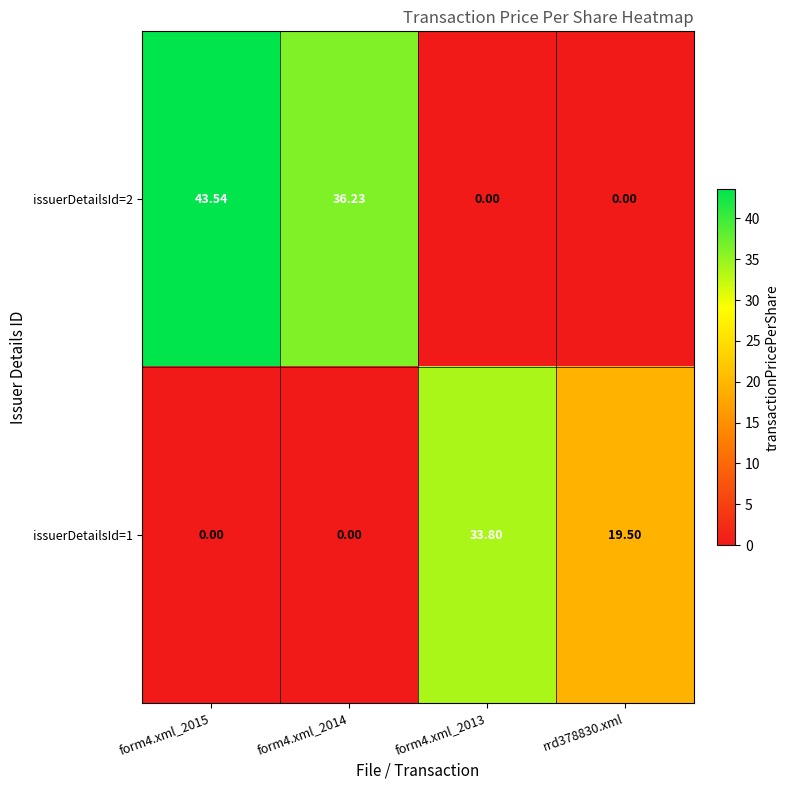

Which series has the widest spread of values?

issuerDetailsId=2